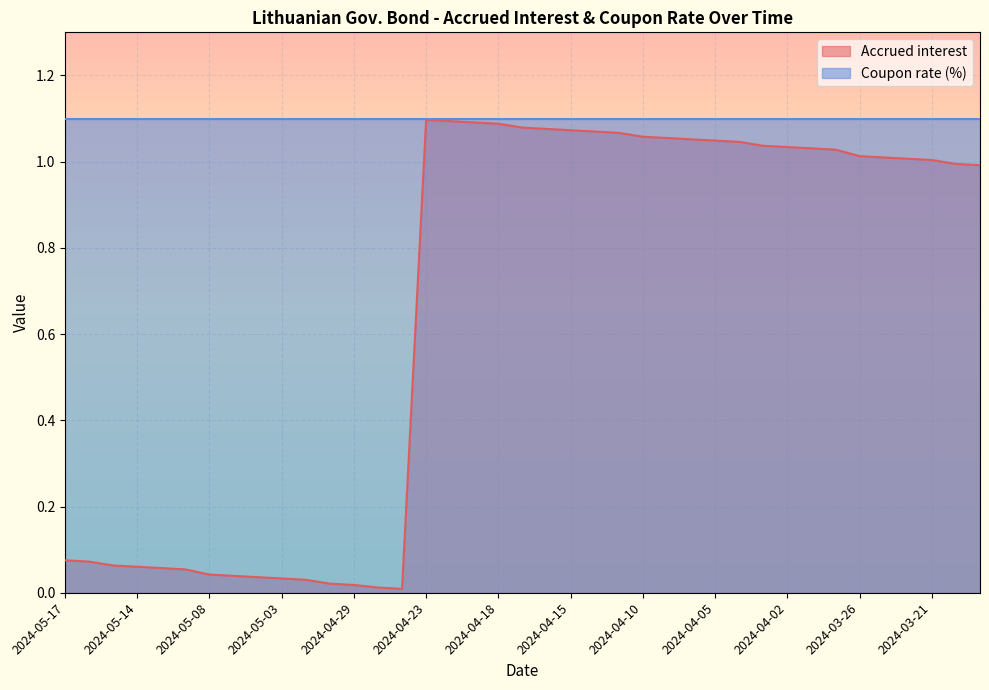

How many values are below 1?

17